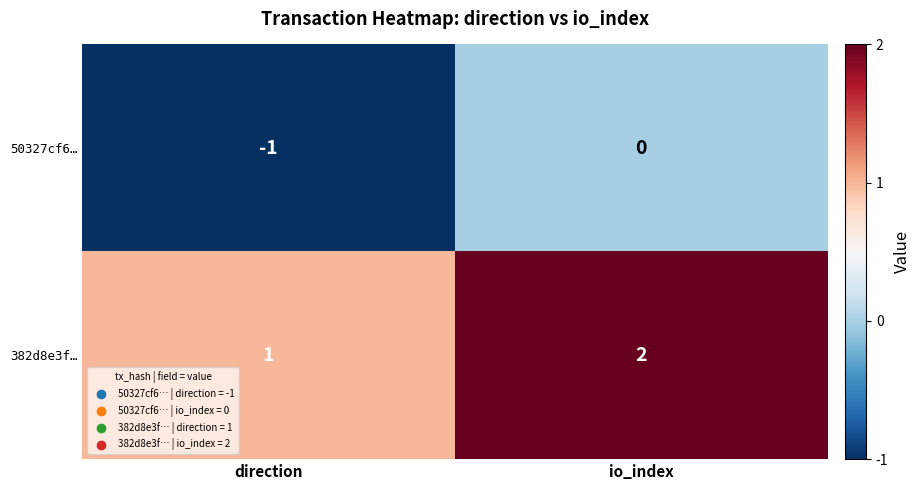

True or false: 50327cf6… has a value of 0 at io_index.

True